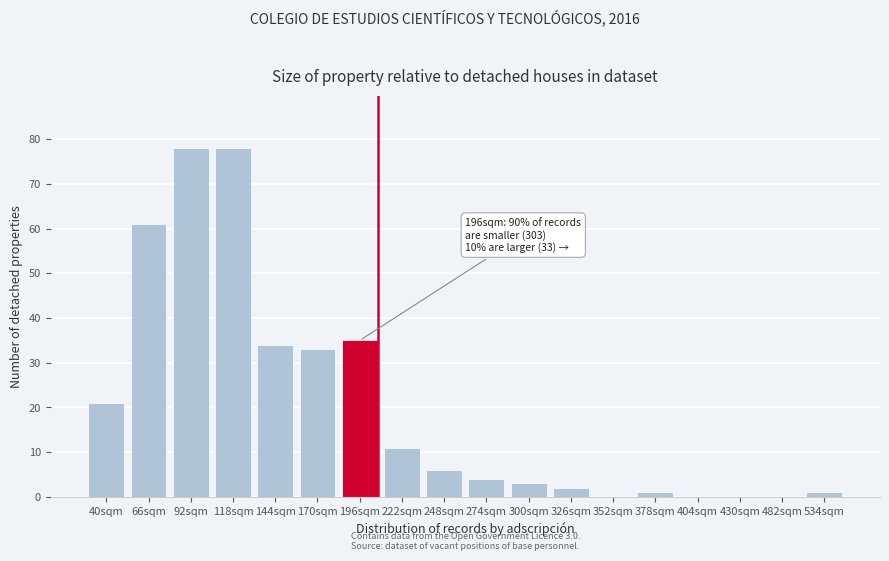

Reading left to right, extract all data points from this chart.

40sqm=21	66sqm=61	92sqm=78	118sqm=78	144sqm=34	170sqm=33	196sqm=35	222sqm=11	248sqm=6	274sqm=4	300sqm=3	326sqm=2	352sqm=0	378sqm=1	404sqm=0	430sqm=0	482sqm=0	534sqm=1